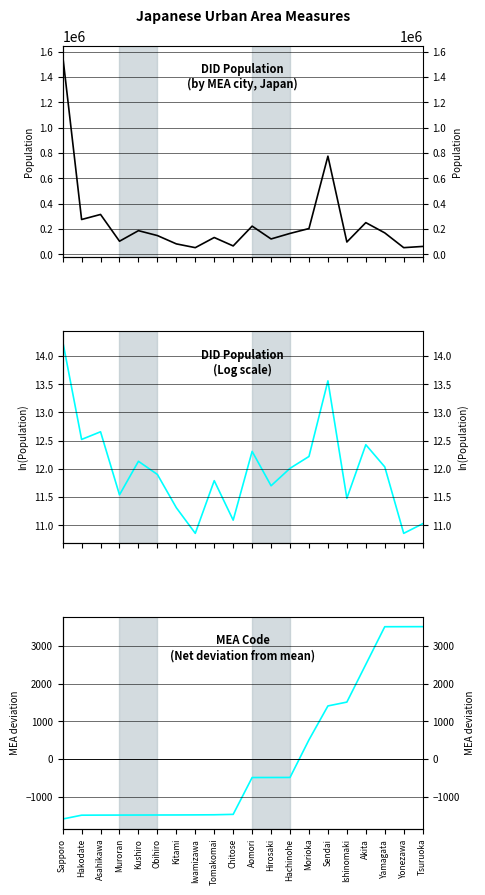

Reading right to left, transcribe all the data shown in this chart.

DID Population: Tsuruoka=61498.0	Yonezawa=51874.0	Yamagata=168520.0	Akita=249533.0	Ishinomaki=96511.0	Sendai=774143.0	Morioka=202676.0	Hachinohe=164263.0	Hirosaki=120602.0	Aomori=221795.0	Chitose=65537.0	Tomakomai=131978.0	Iwamizawa=51889.0	Kitami=81683.0	Obihiro=147343.0	Kushiro=186053.0	Muroran=102672.0	Asahikawa=313988.0	Hakodate=274115.0	Sapporo=1570733.0
DID Population (log): Tsuruoka=11.0	Yonezawa=10.9	Yamagata=12.0	Akita=12.4	Ishinomaki=11.5	Sendai=13.6	Morioka=12.2	Hachinohe=12.0	Hirosaki=11.7	Aomori=12.3	Chitose=11.1	Tomakomai=11.8	Iwamizawa=10.9	Kitami=11.3	Obihiro=11.9	Kushiro=12.1	Muroran=11.5	Asahikawa=12.7	Hakodate=12.5	Sapporo=14.3
MEA Code (deviation): Tsuruoka=3508.2	Yonezawa=3507.2	Yamagata=3506.2	Akita=2506.2	Ishinomaki=1507.2	Sendai=1405.2	Morioka=506.2	Hachinohe=-491.8	Hirosaki=-492.8	Aomori=-493.8	Chitose=-1470.8	Tomakomai=-1481.8	Iwamizawa=-1484.8	Kitami=-1486.8	Obihiro=-1487.8	Kushiro=-1488.8	Muroran=-1489.8	Asahikawa=-1490.8	Hakodate=-1492.8	Sapporo=-1594.8